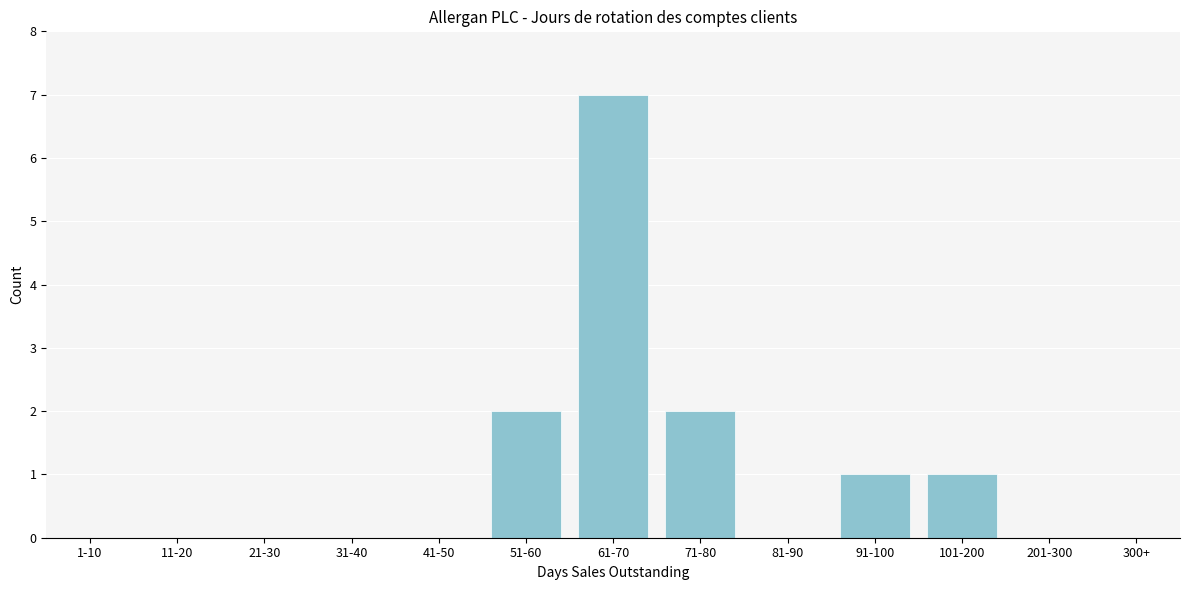

Reading left to right, extract all data points from this chart.

1-10=0	11-20=0	21-30=0	31-40=0	41-50=0	51-60=2	61-70=7	71-80=2	81-90=0	91-100=1	101-200=1	201-300=0	300+=0